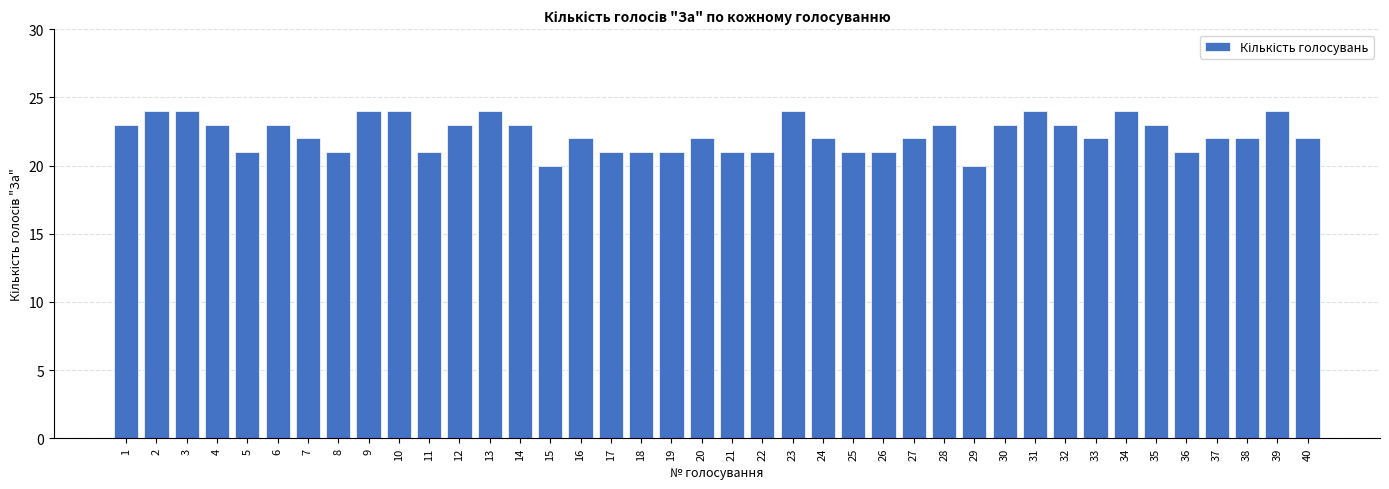

Where does the data first go above 22?

1